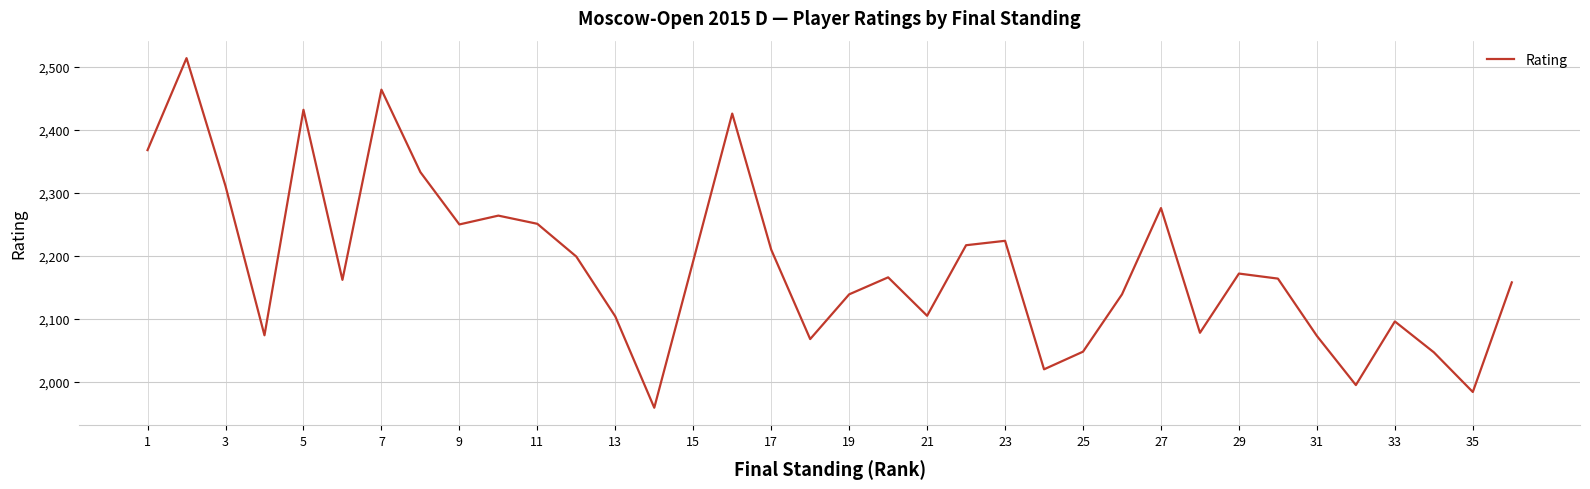

What is the minimum value shown in the chart?

1959